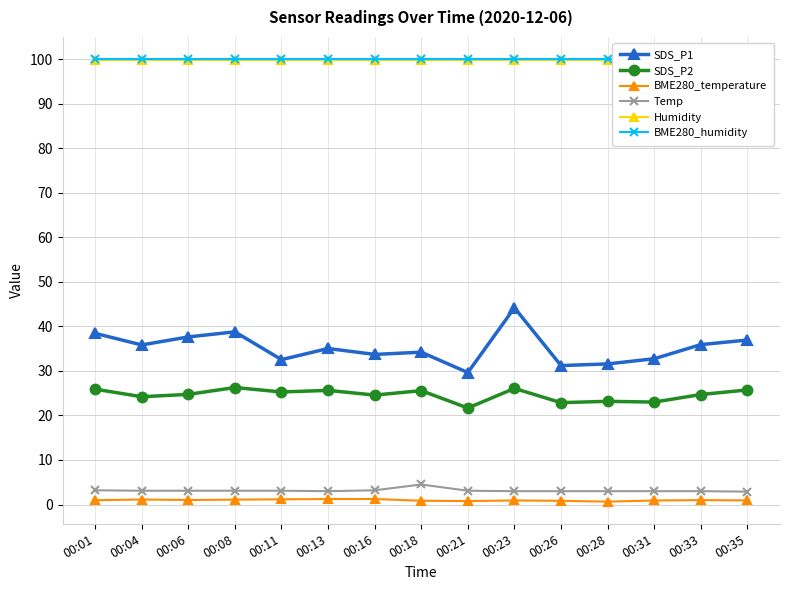

The value of SDS_P2 at 00:13 is 34.3. True or false?

False